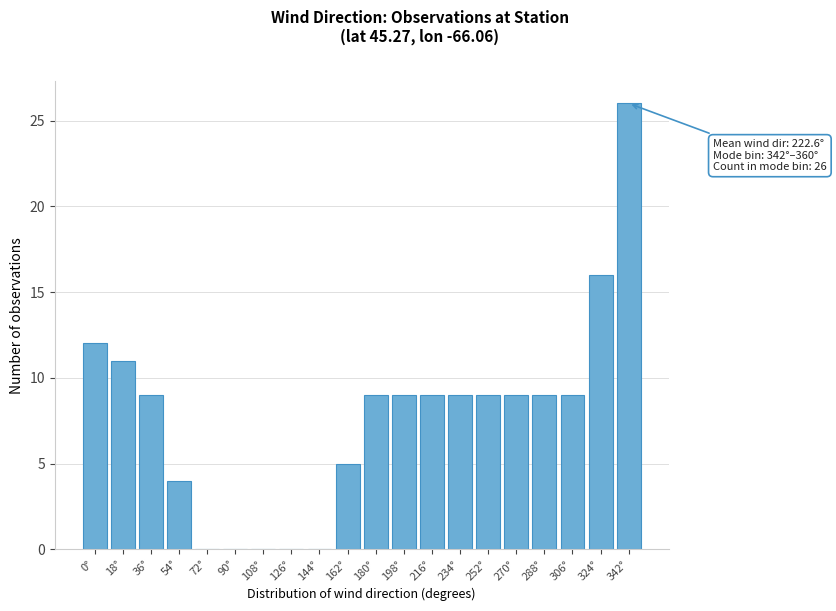

Reading right to left, list all the values displayed in this chart.

342°=26	324°=16	306°=9	288°=9	270°=9	252°=9	234°=9	216°=9	198°=9	180°=9	162°=5	144°=0	126°=0	108°=0	90°=0	72°=0	54°=4	36°=9	18°=11	0°=12